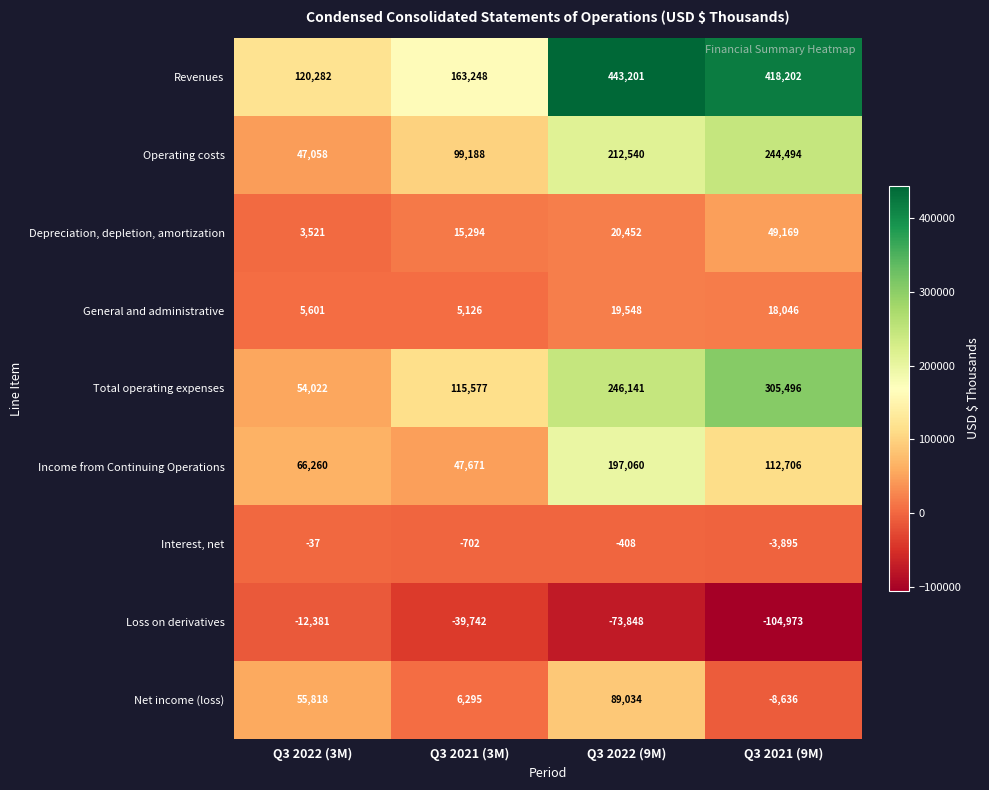

What value does the Interest, net series have at Q3 2021 (3M), to the nearest 50?

-700